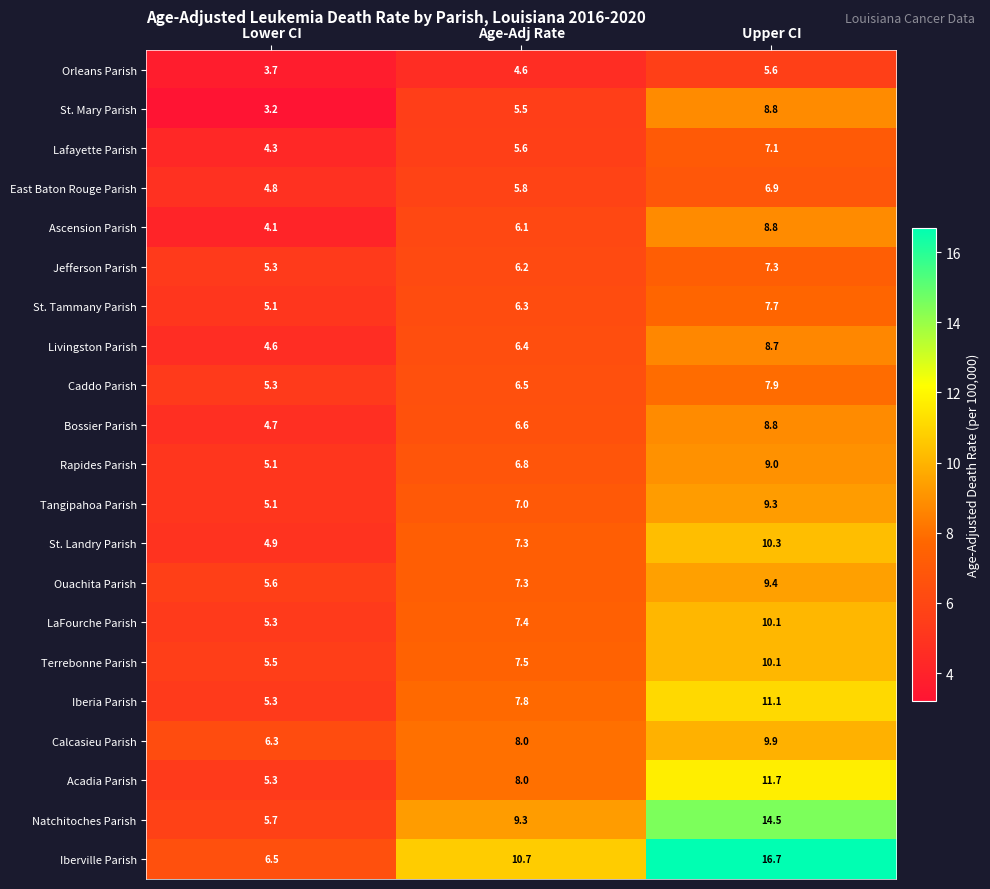

The Ascension Parish series shows 15.8 at Upper CI. True or false?

False